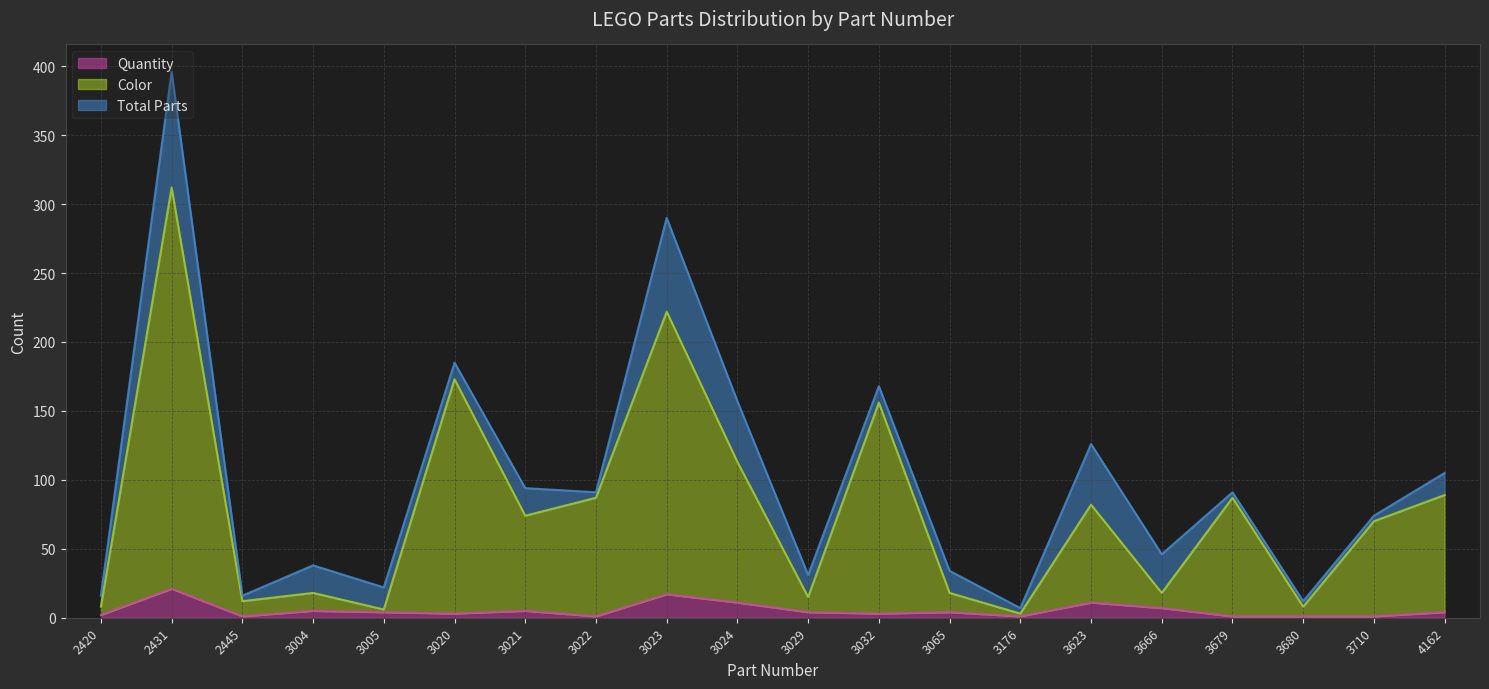

What is the difference between the maximum and minimum values in the Color series?

309